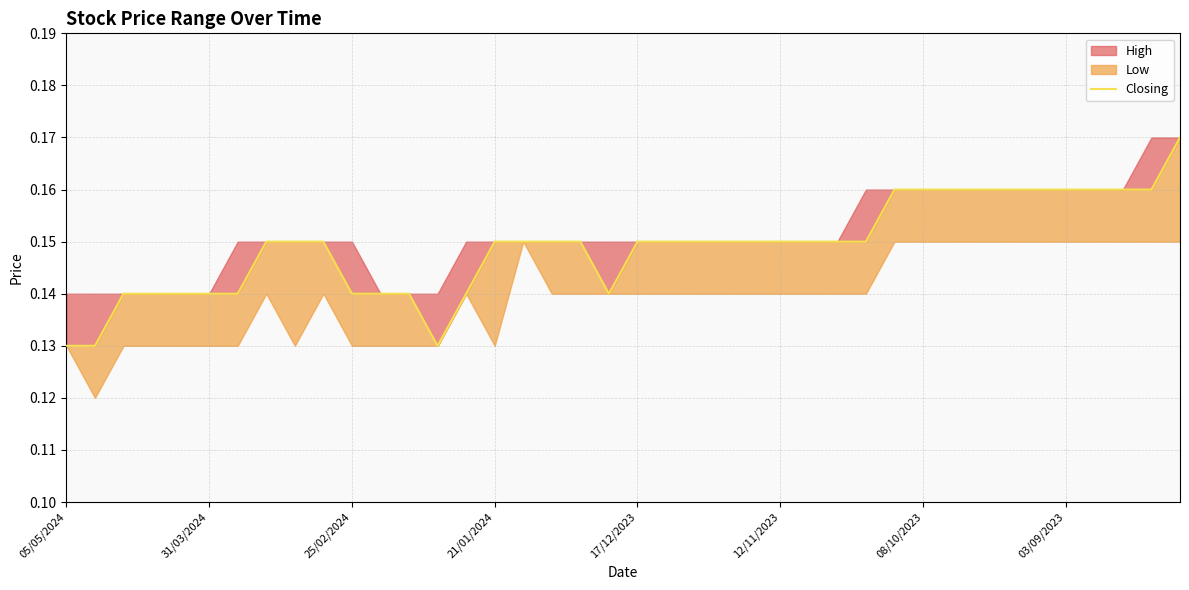

The value at 8 is 0.1. True or false?

False